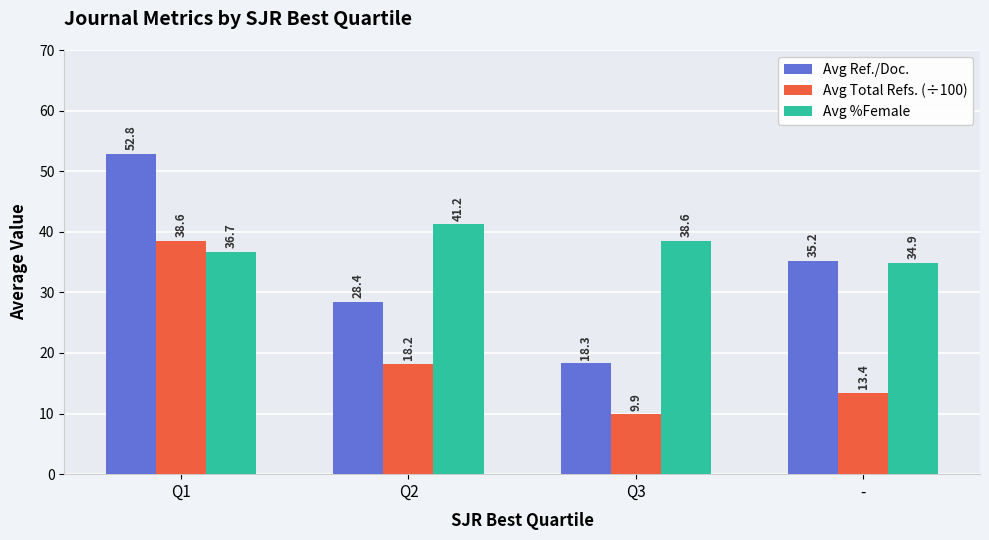

Are the bars grouped side by side (vs. stacked)?

Yes